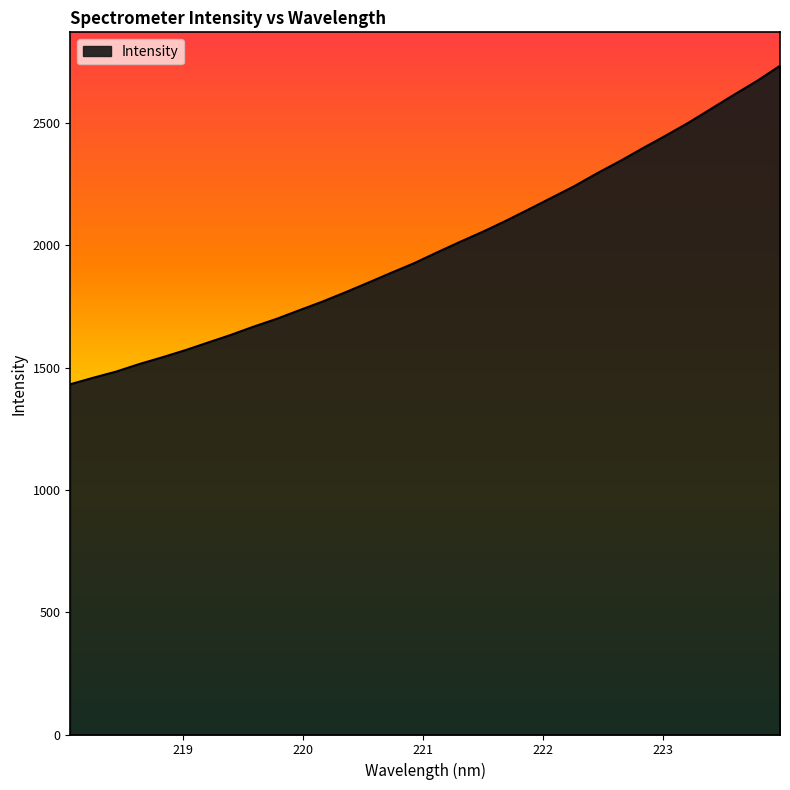

What is the difference between the maximum and minimum values?

1302.1